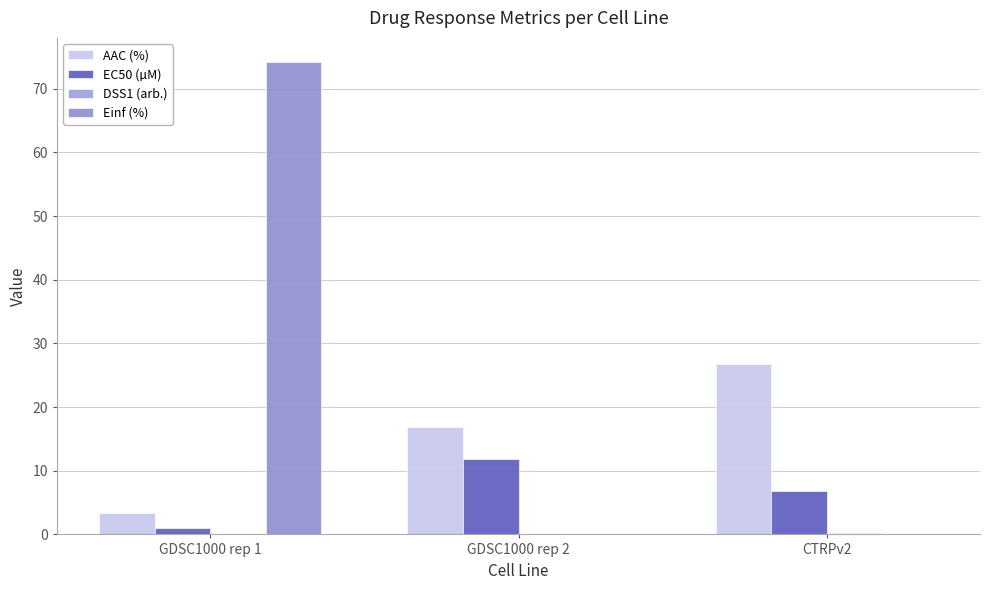

Rank the series by their maximum value, from lowest to highest.

DSS1 (arb.), EC50 (µM), AAC (%), Einf (%)